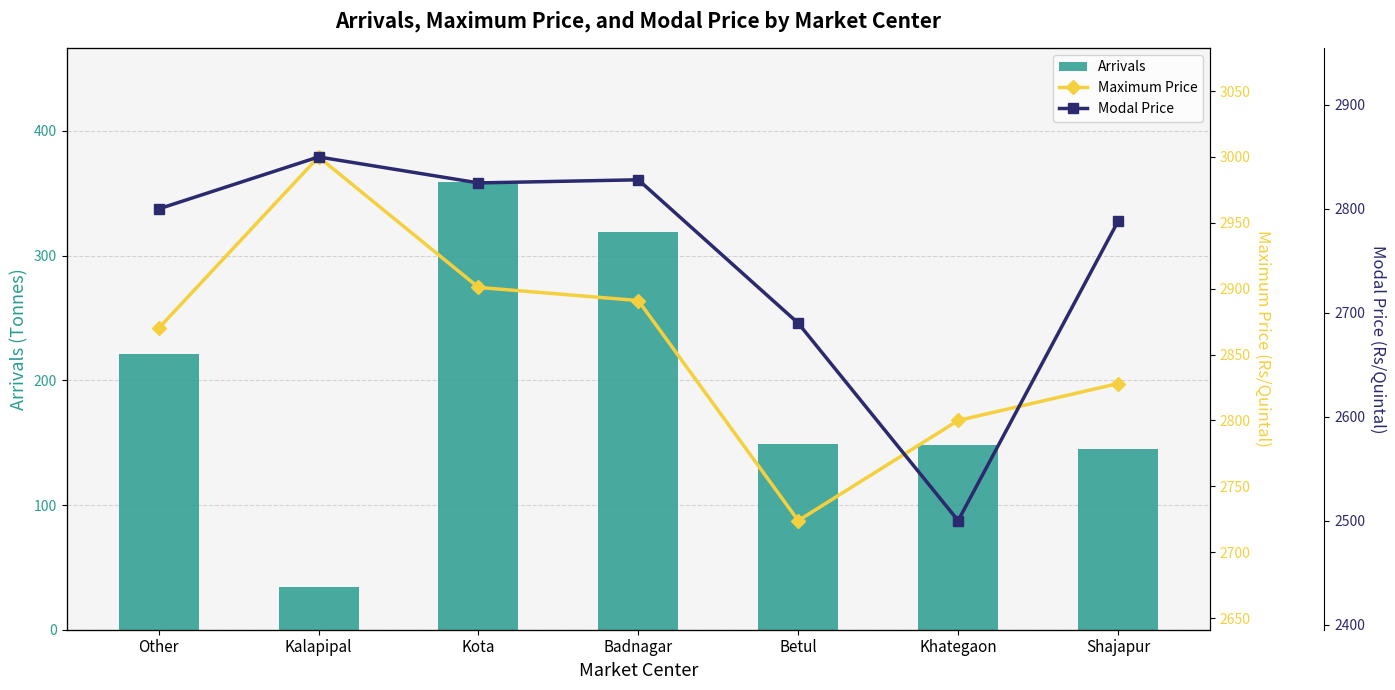

At which label does Maximum Price reach its minimum?

Betul